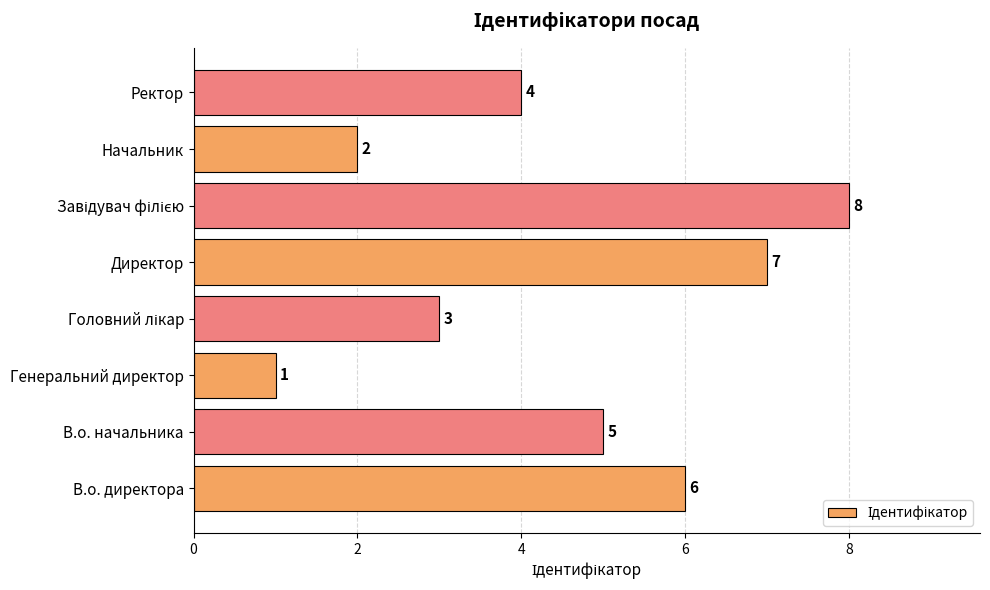

What is the maximum value shown in the chart?

8